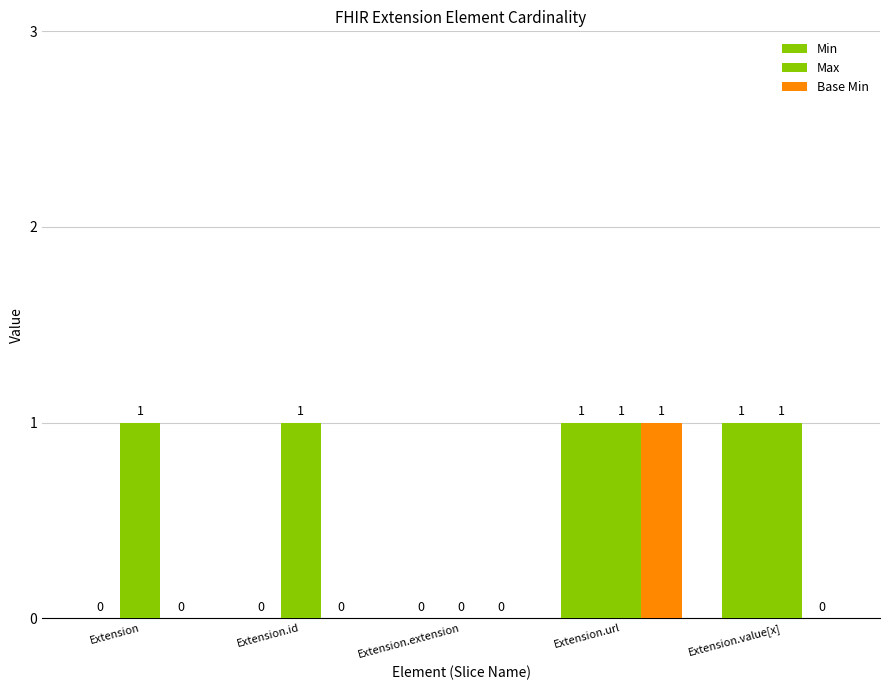

Does the chart contain stacked bars?

No